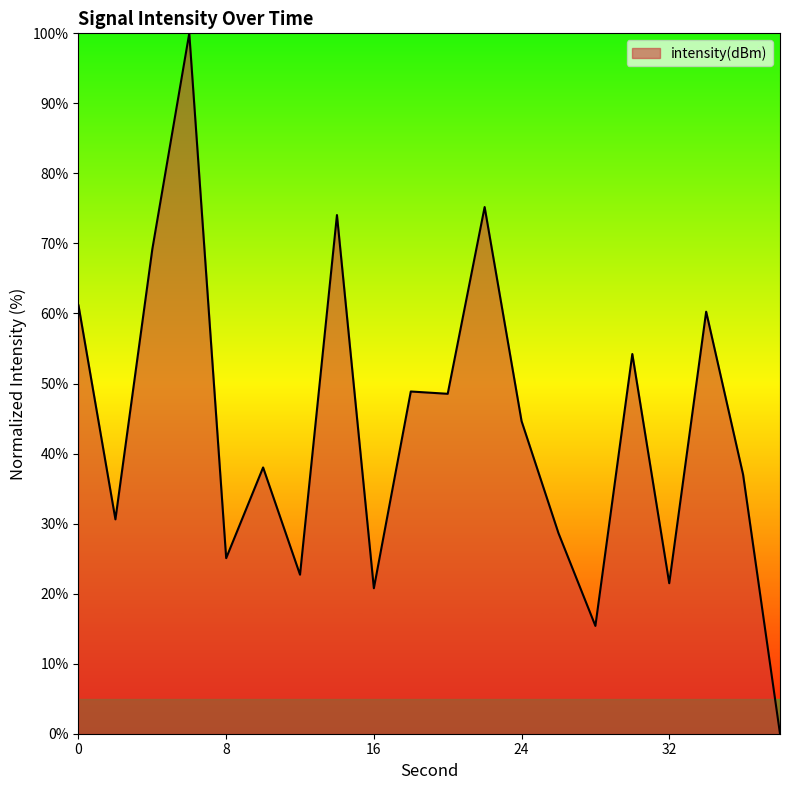

What is the greatest value displayed?

100.0